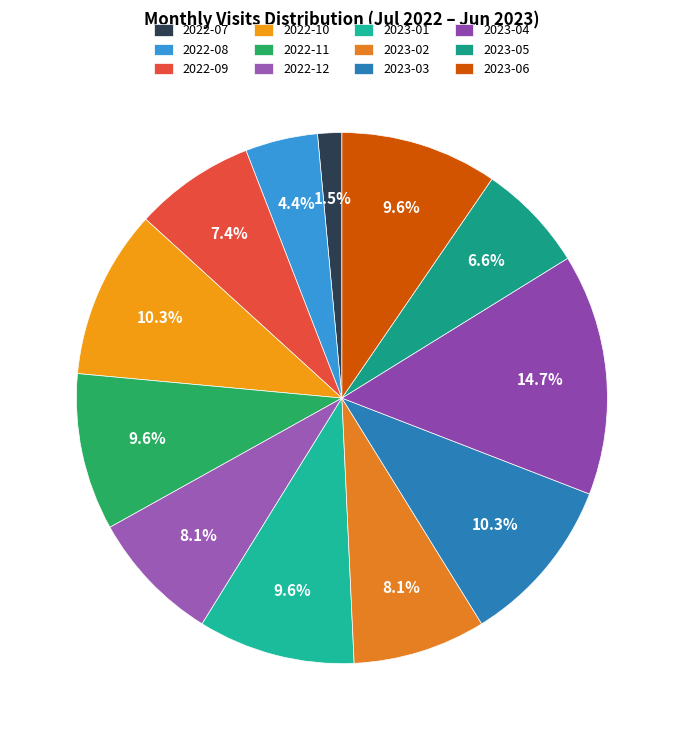

Does any single category account for the majority?

No